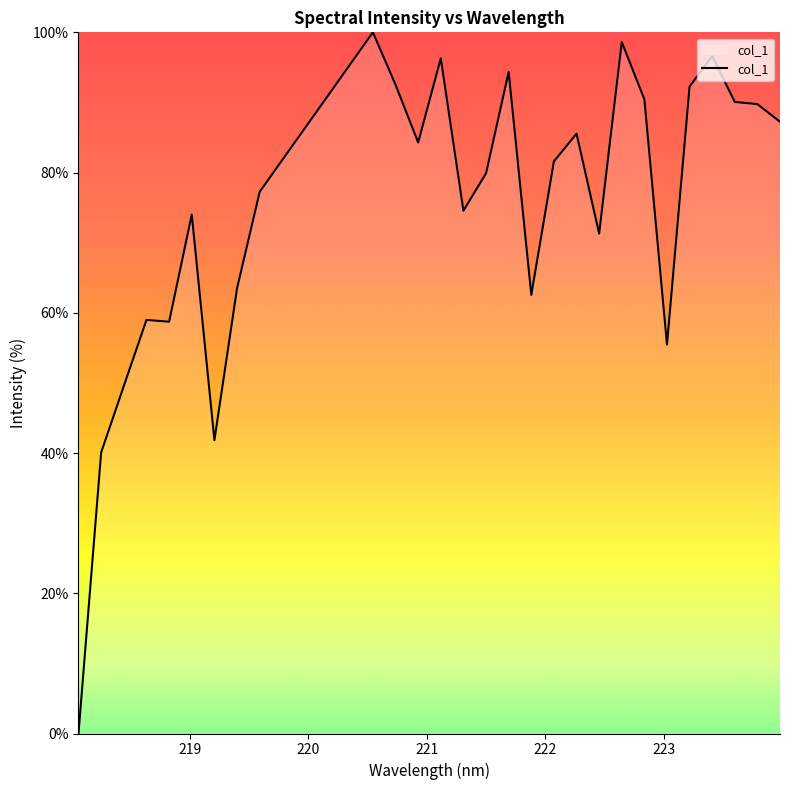

What is the difference between the maximum and minimum values?

100.0